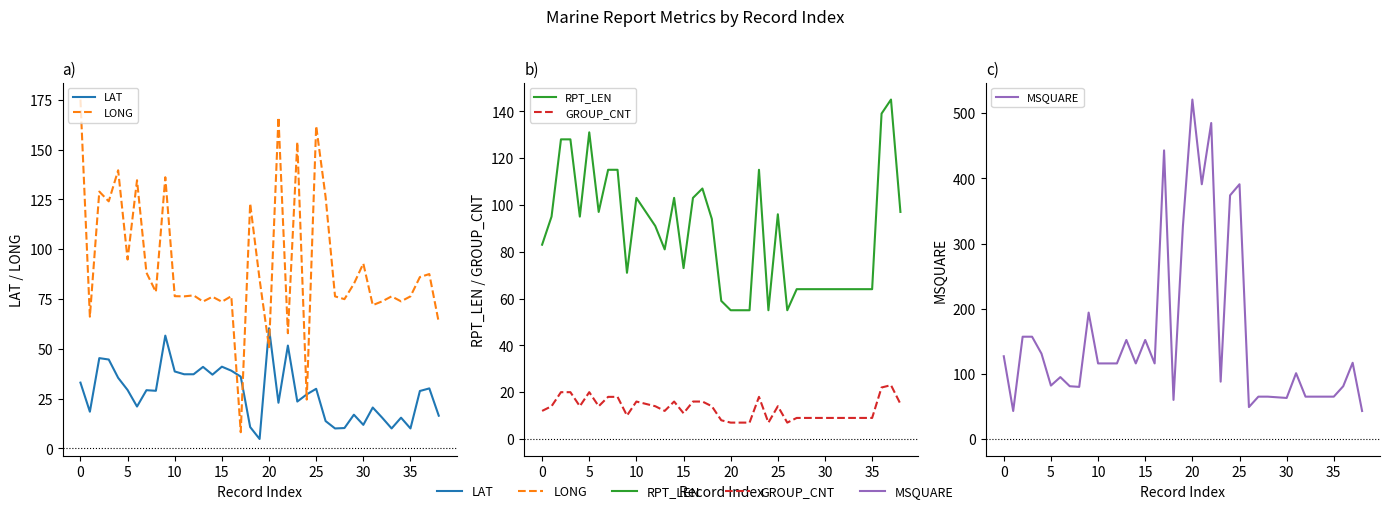

Rank the series by their maximum value, from highest to lowest.

MSQUARE, LONG, RPT_LEN, LAT, GROUP_CNT